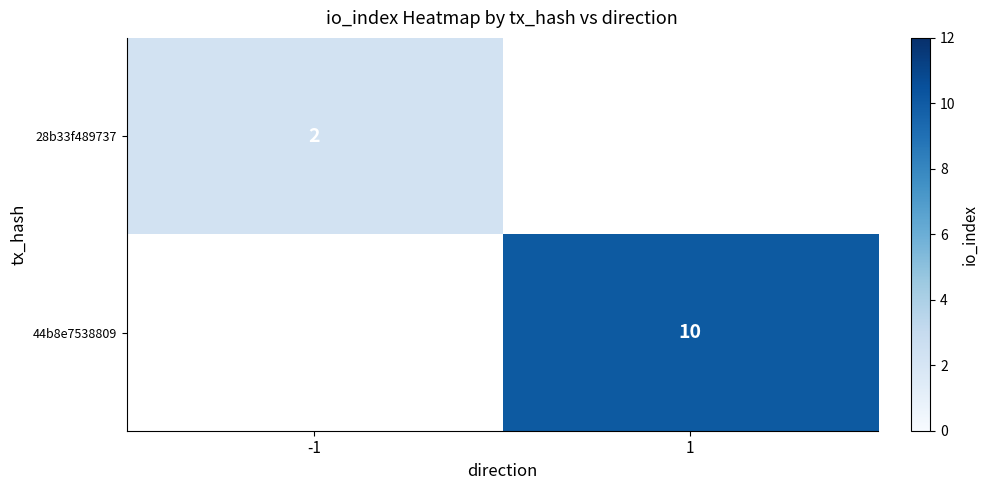

How many positive values does the row_0 series have?

1